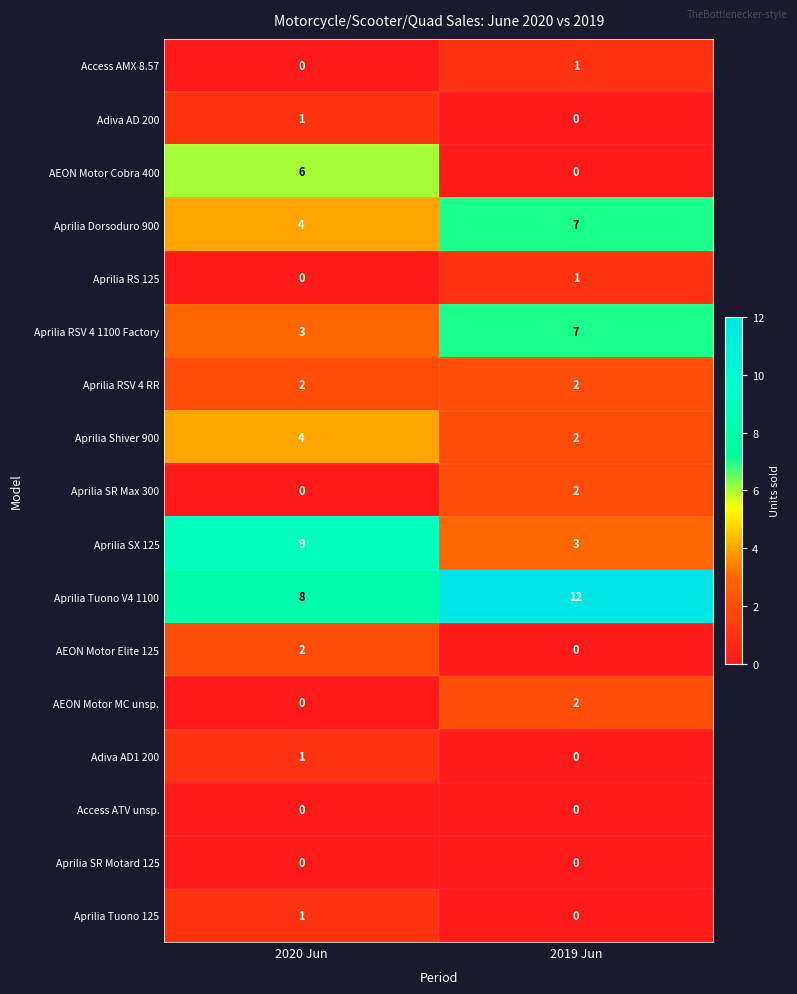

How many series are shown in this chart?

17